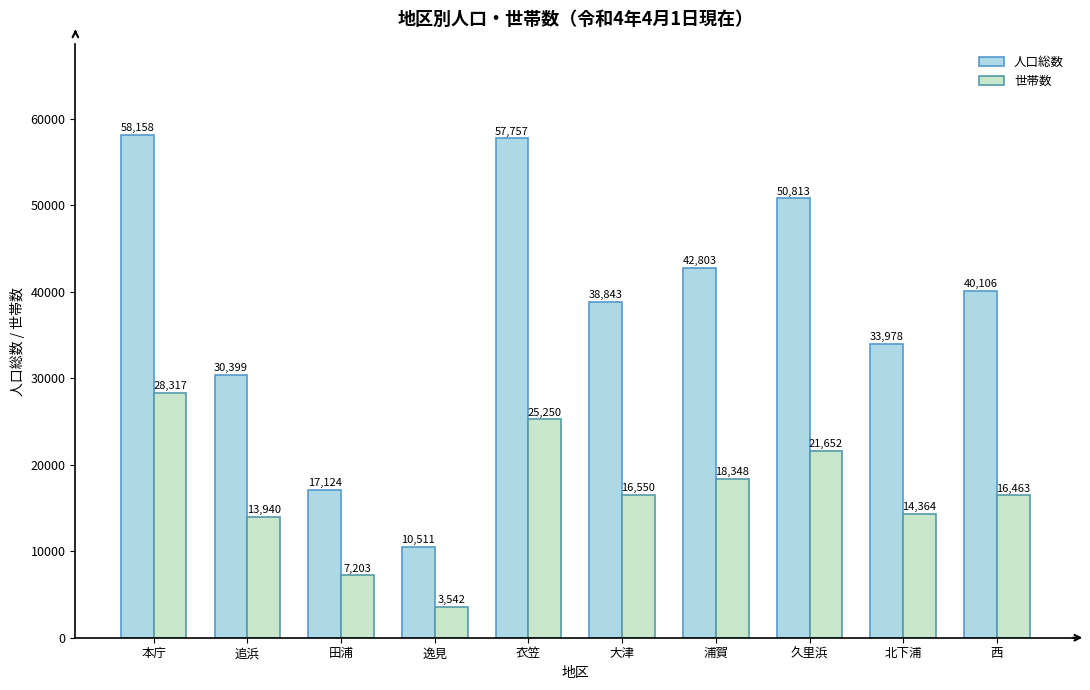

What position from the right is 衣笠?

6